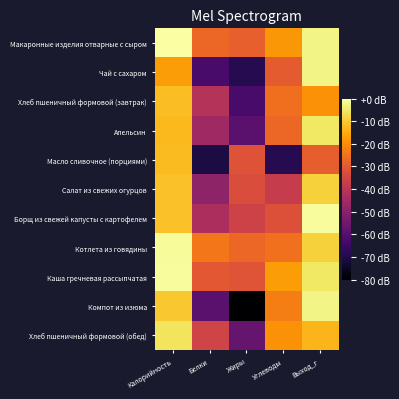

Rank the series at Жиры from highest to lowest value.

Котлета из говядины, Макаронные изделия отварные с сыром, Каша гречневая рассыпчатая, Масло сливочное (порциями), Салат из свежих огурцов, Борщ из свежей капусты с картофелем, Хлеб пшеничный формовой (обед), Апельсин, Хлеб пшеничный формовой (завтрак), Чай с сахаром, Компот из изюма